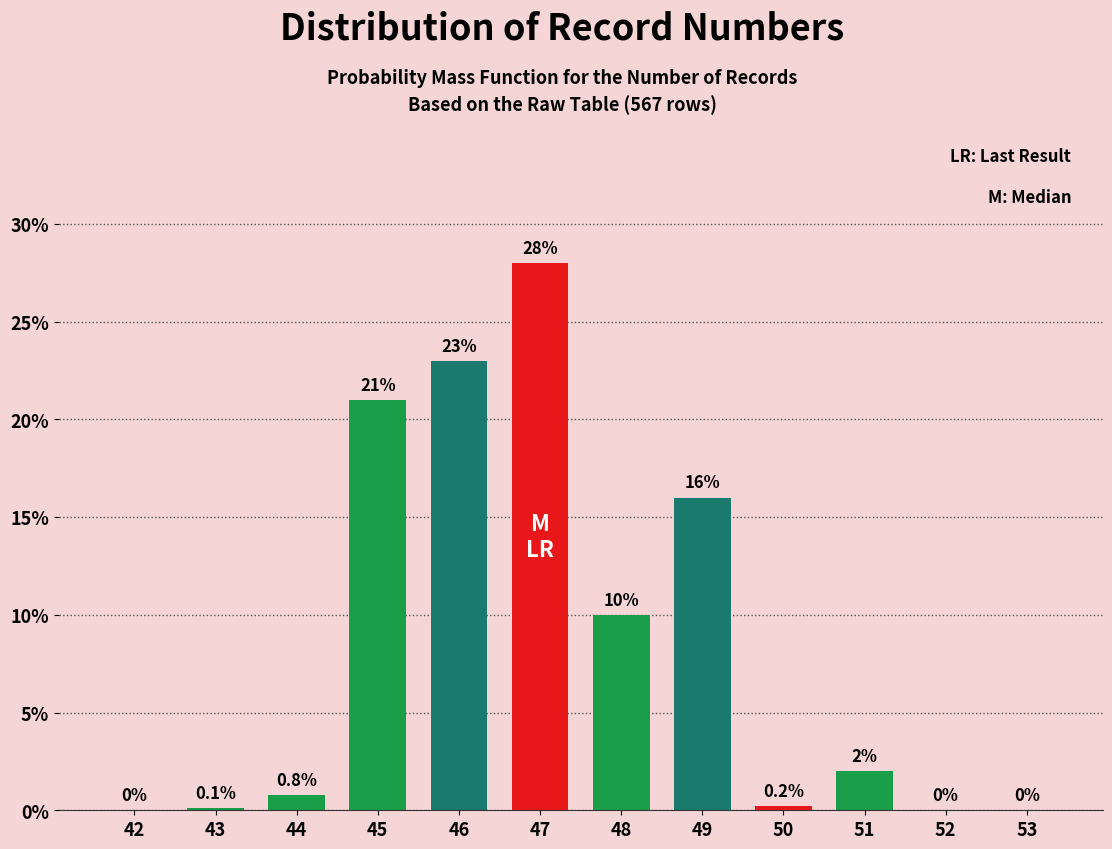

Reading left to right, what are all the values shown in this chart?

42=0.0	43=0.1	44=0.8	45=21.0	46=23.0	47=28.0	48=10.0	49=16.0	50=0.2	51=2.0	52=0.0	53=0.0